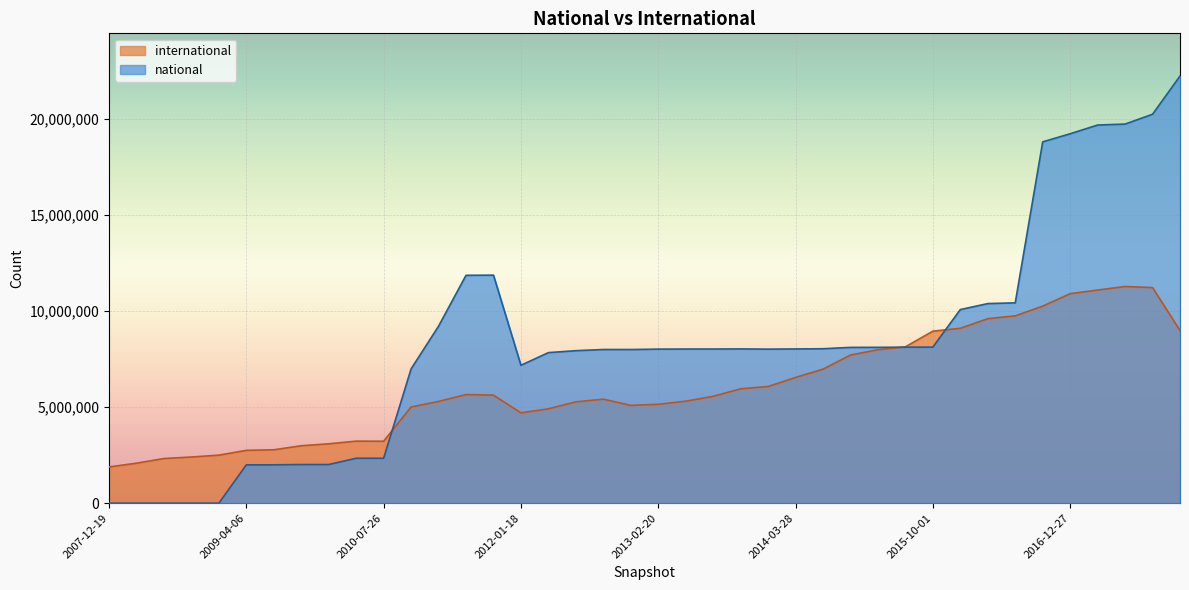

Between 2017-07-24 and 2015-01-19, which is larger?

2017-07-24